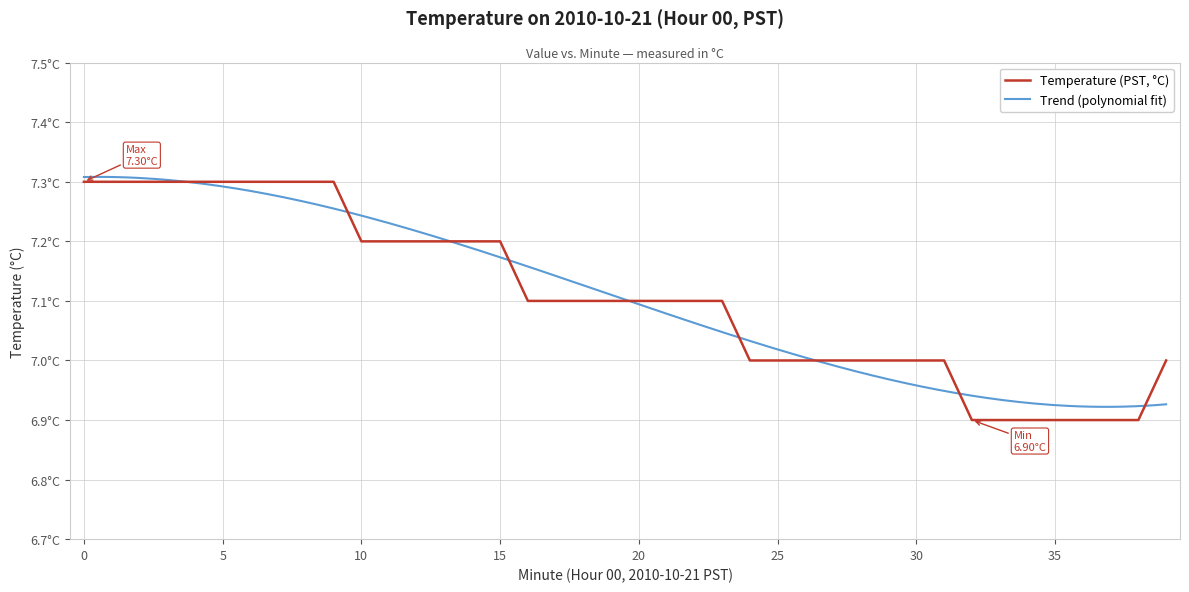

List the labels in order of value, largest first.

0, 1, 2, 3, 4, 5, 6, 7, 8, 9, 10, 11, 12, 13, 14, 15, 16, 17, 18, 19, 20, 21, 22, 23, 24, 25, 26, 27, 28, 29, 30, 31, 39, 32, 33, 34, 35, 36, 37, 38